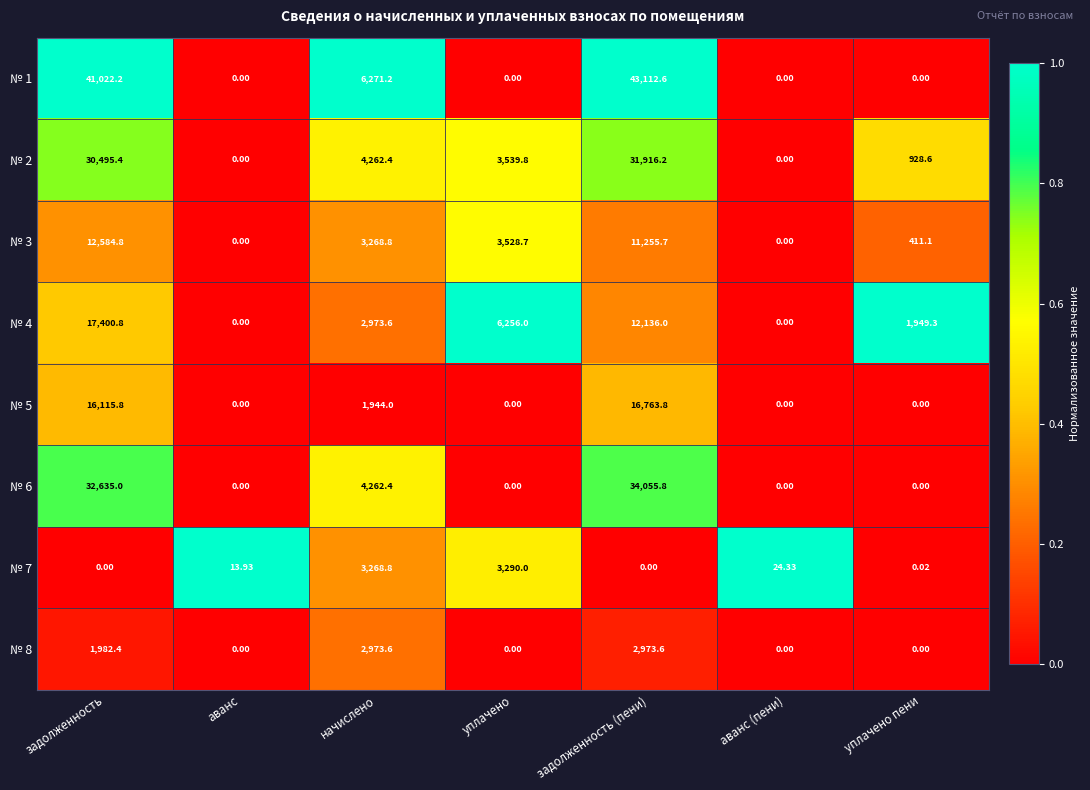

At which label does № 3 reach its peak?

задолженность